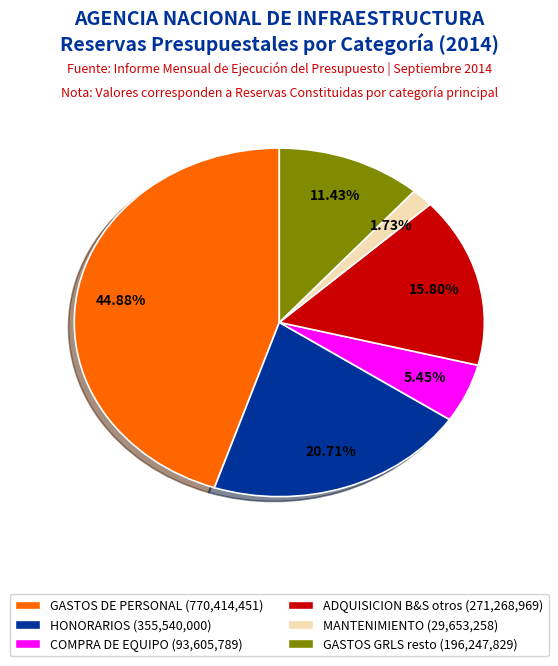

Is there a majority slice in this chart?

No